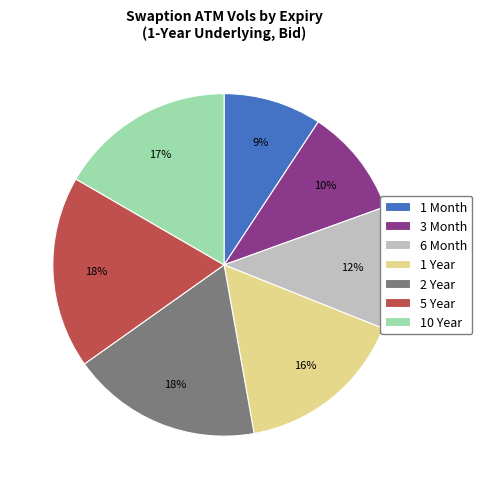

Which category has the smallest portion of the pie?

1 Month